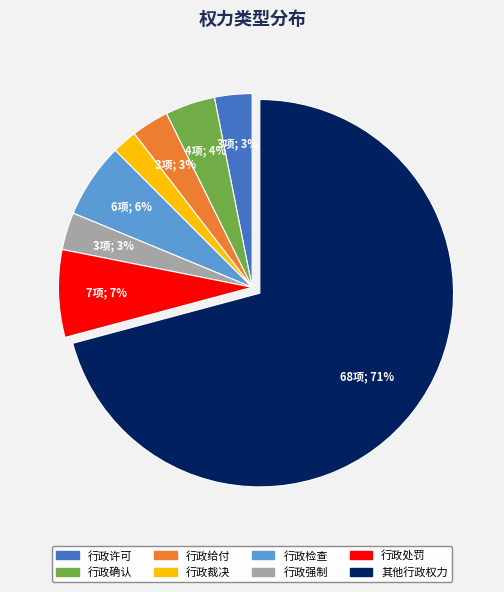

To the nearest percent, what is the combined percentage of 行政处罚 and 行政许可?

10%